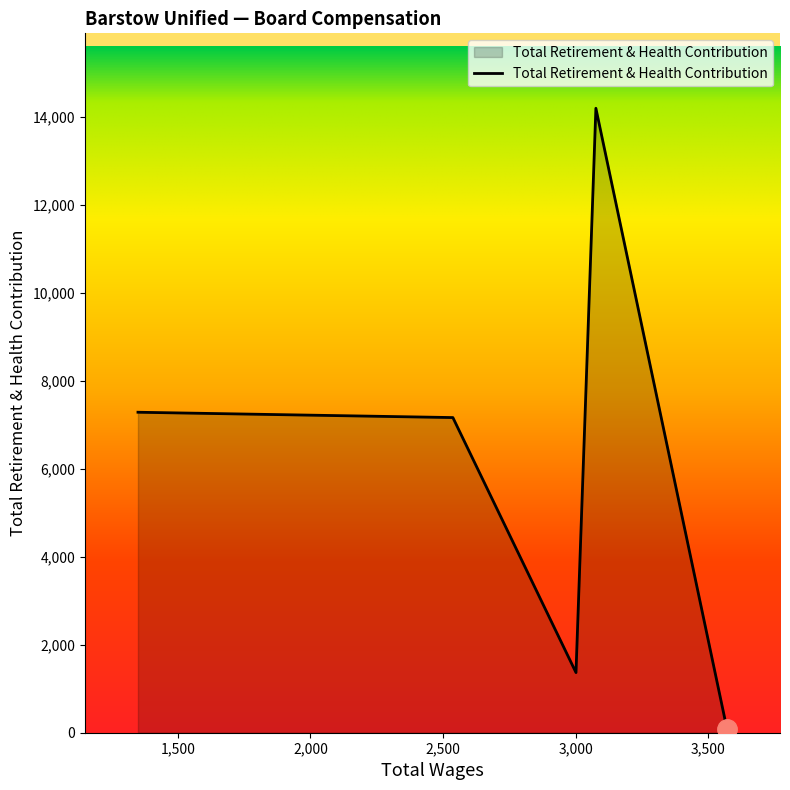

What is the maximum value shown in the chart?

14193